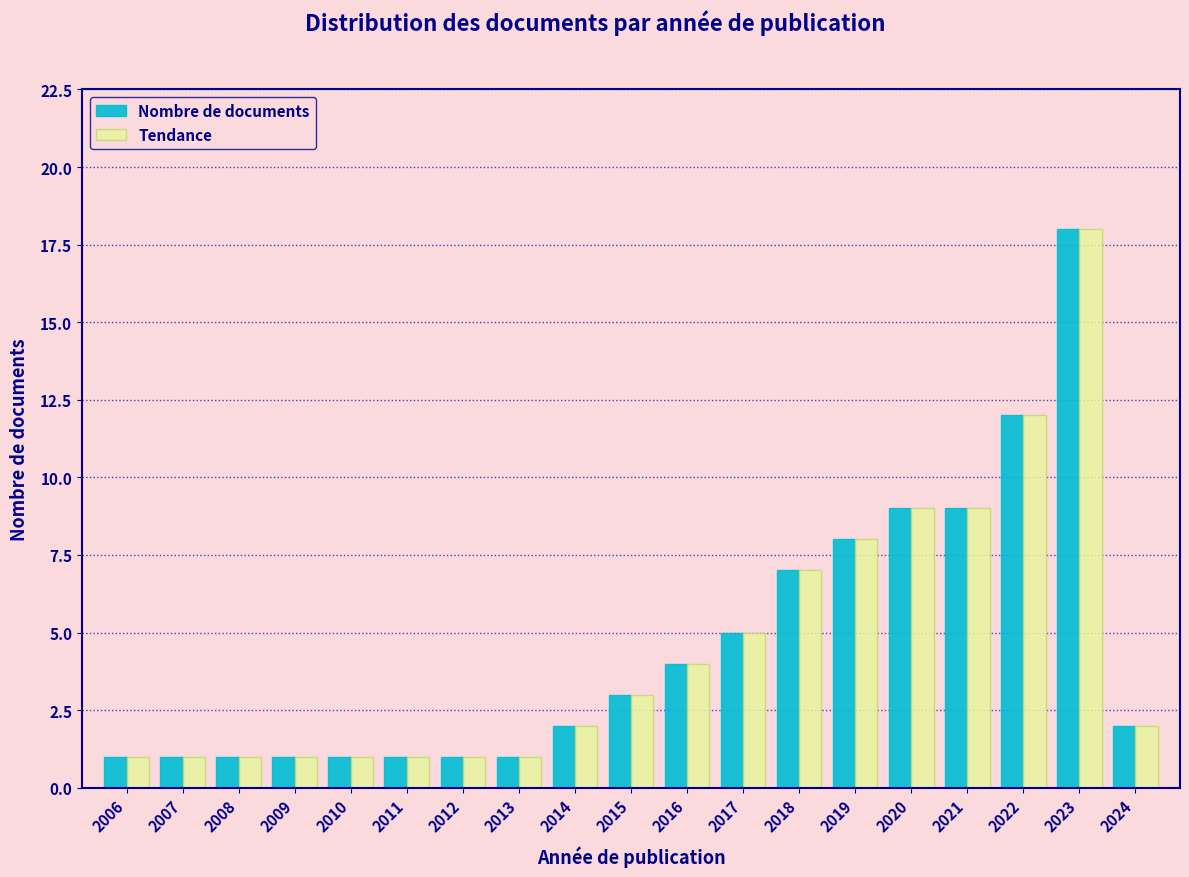

Which category has the highest value in the Nombre de documents series?

2023